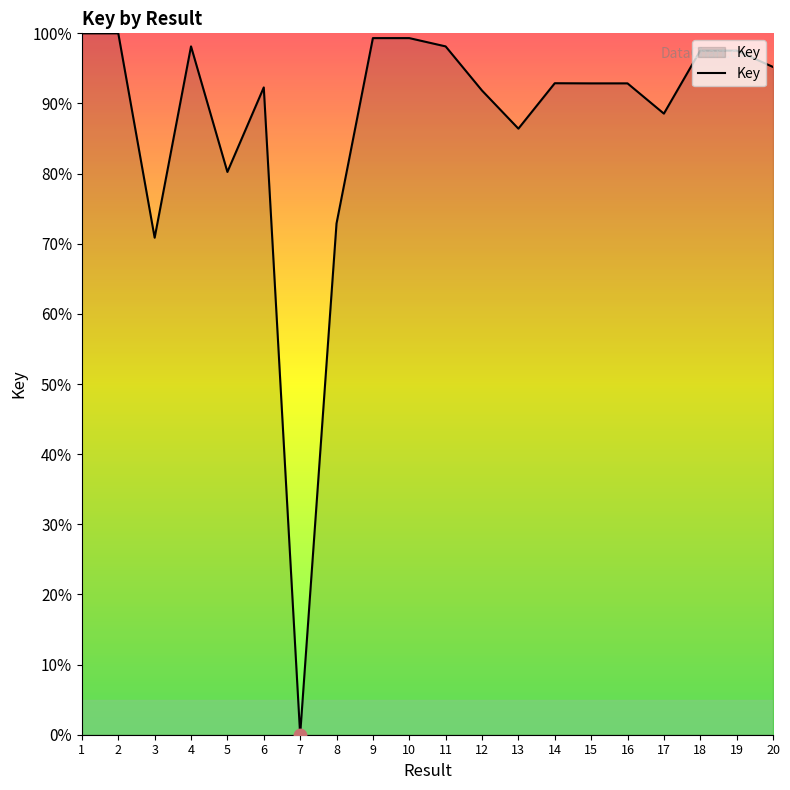

What is the ratio of the value at 12 to the value at 4?

0.9